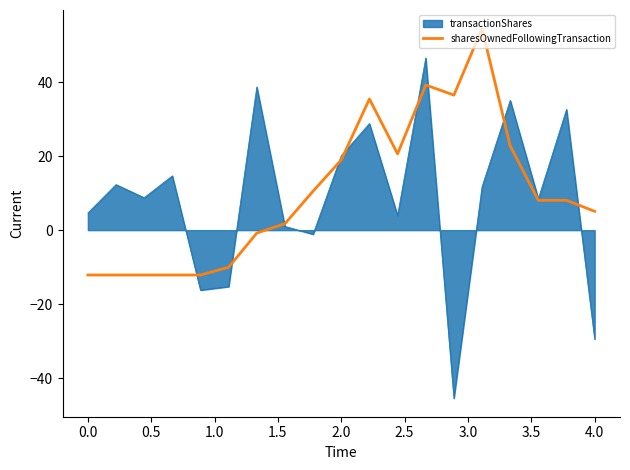

What is the greatest value displayed?

54.5